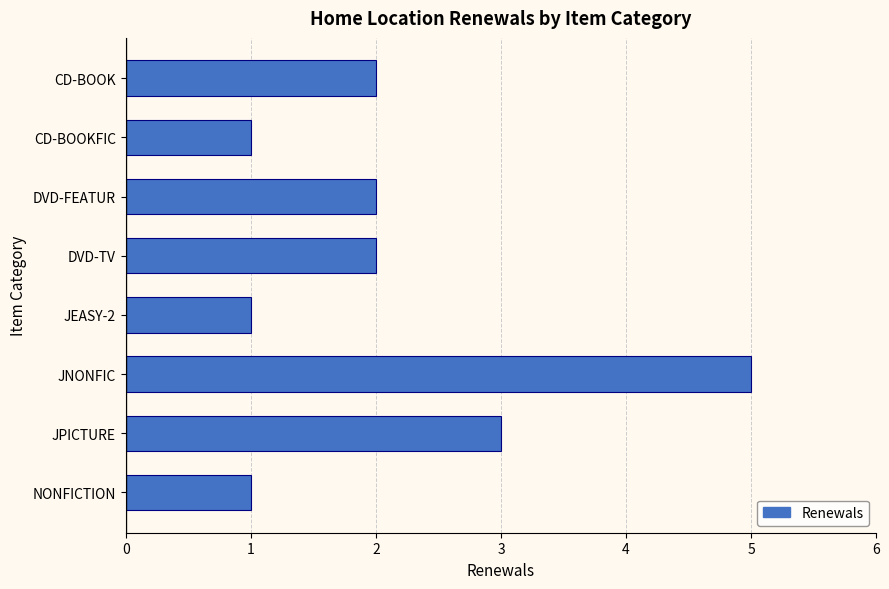

Reading bottom to top, list all the values displayed in this chart.

1	3	5	1	2	2	1	2